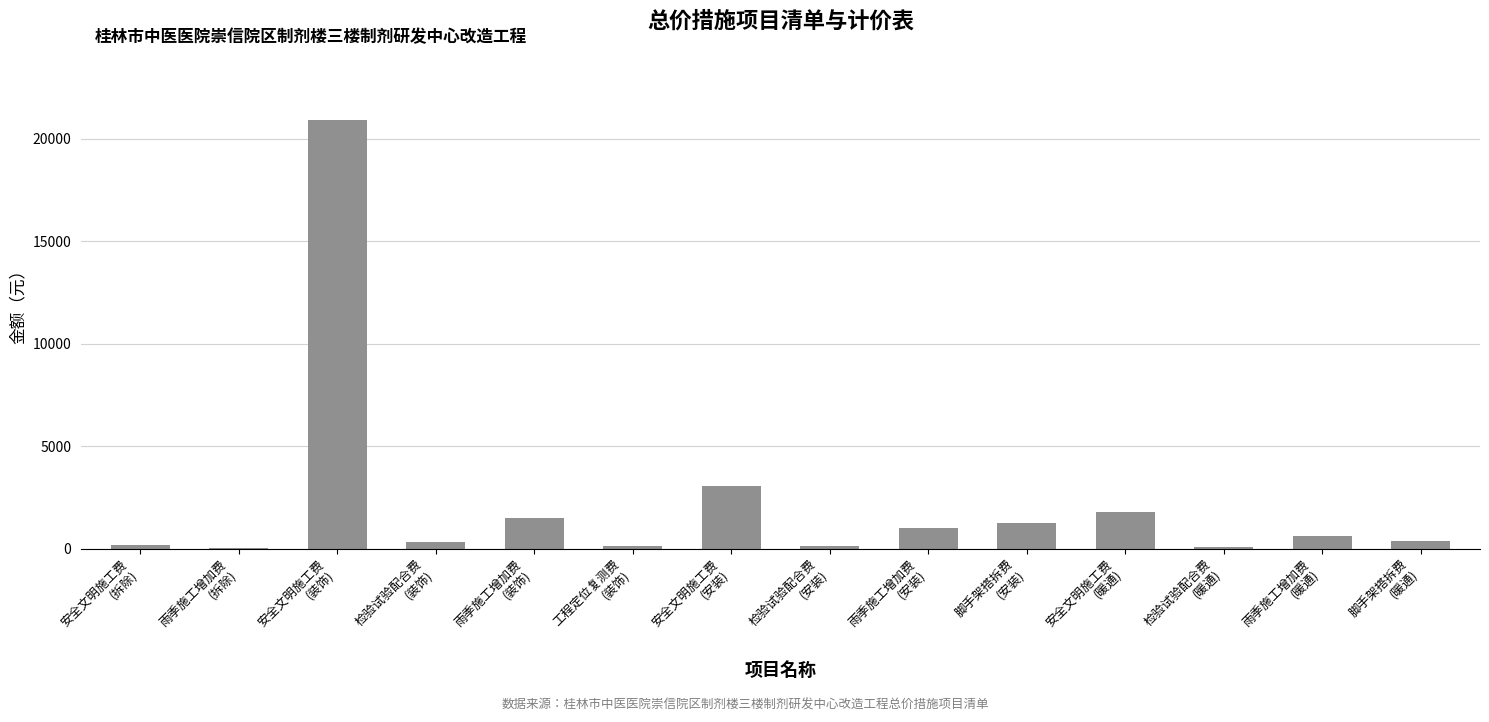

What is the sum of all values?

31349.4